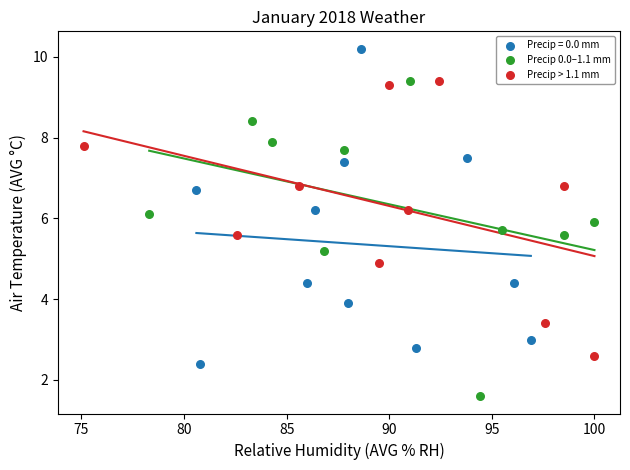

What are all the series names shown in the legend?

Precip = 0.0 mm, Precip 0.0–1.1 mm, Precip > 1.1 mm